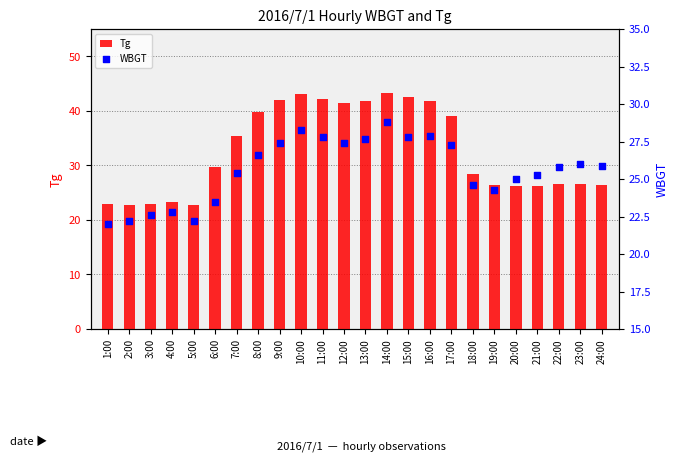

At how many categories does at least one series exceed 39?

9